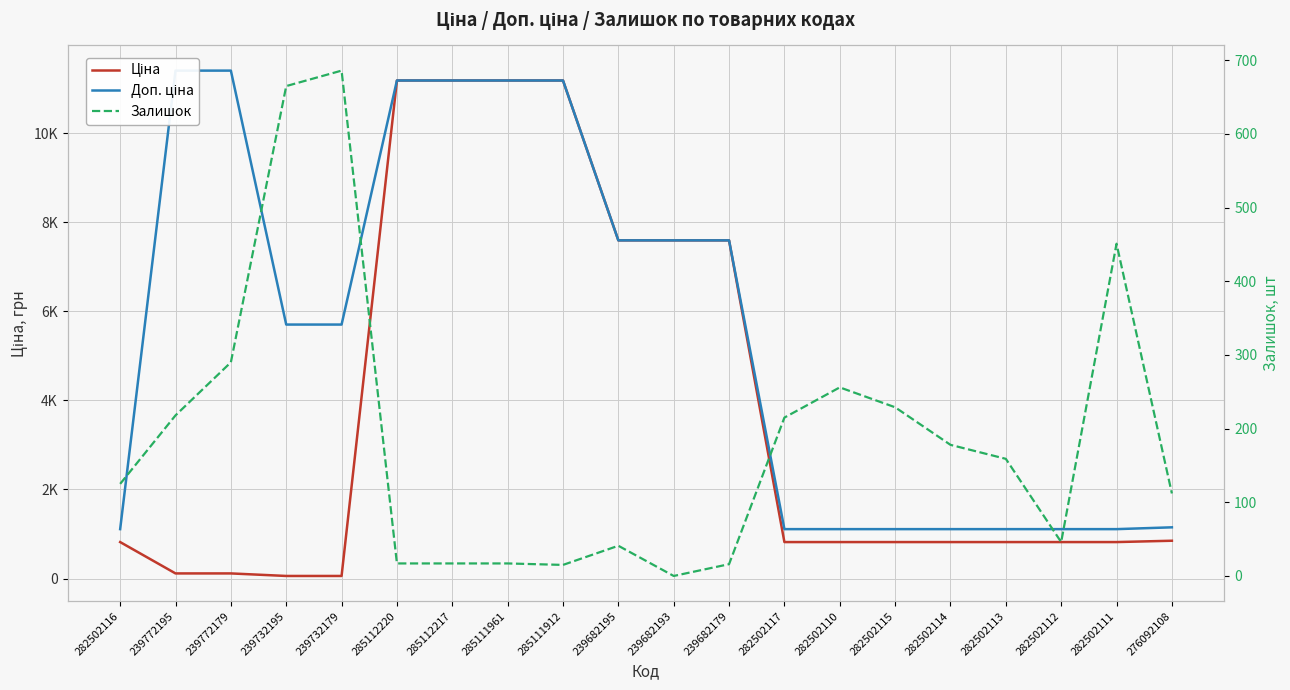

What are all the series names shown in the legend?

Ціна, Доп. ціна, Залишок